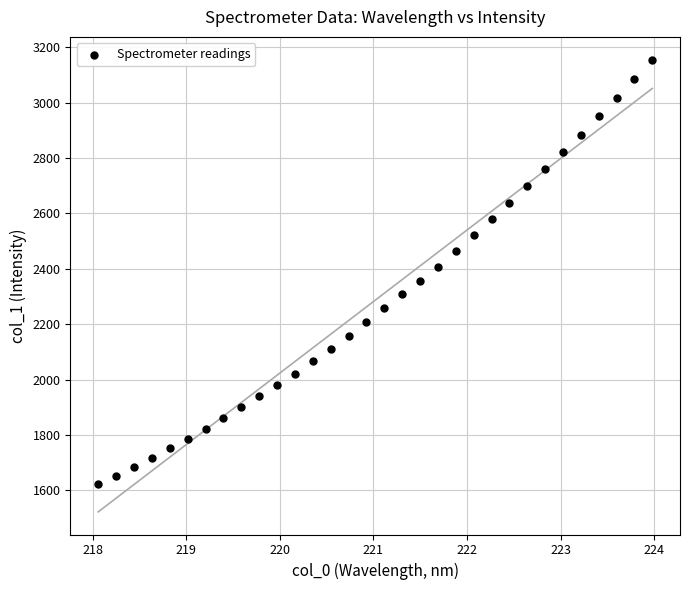

What is the range of X values (max minus min)?

5.9